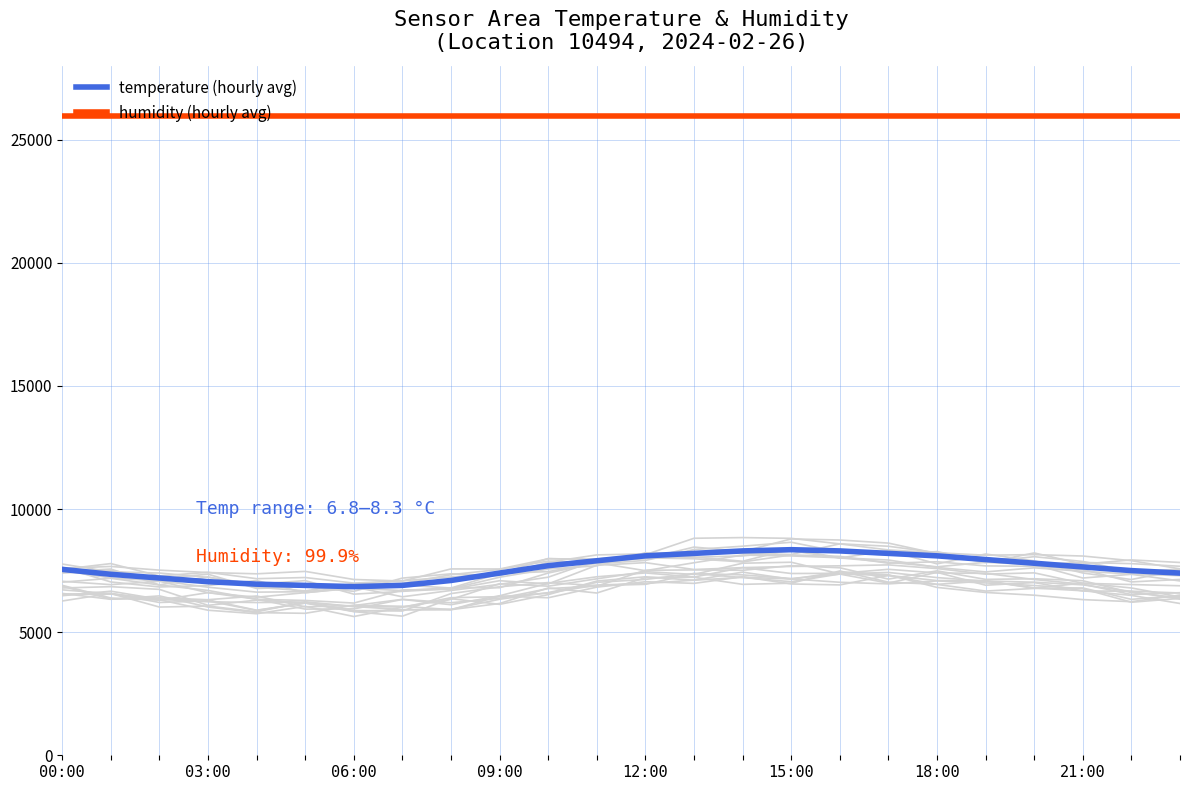

Count the number of data series in this chart.

2